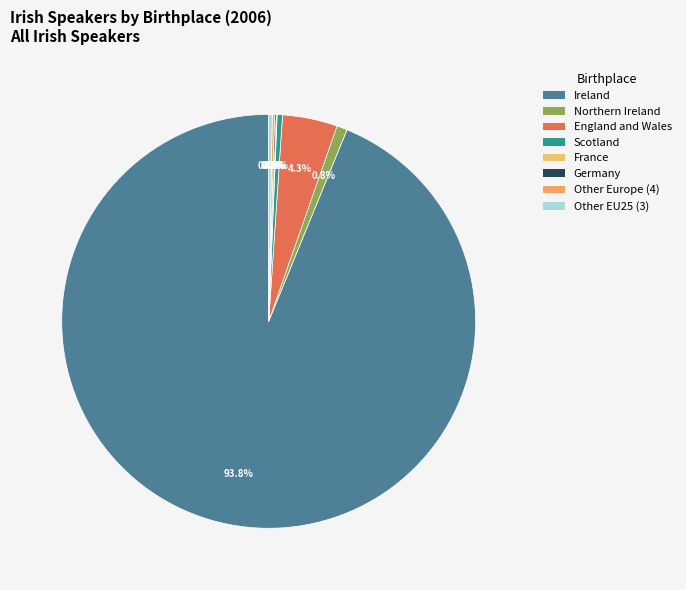

True or false: Other EU25 (3) accounts for 0% of the total.

True